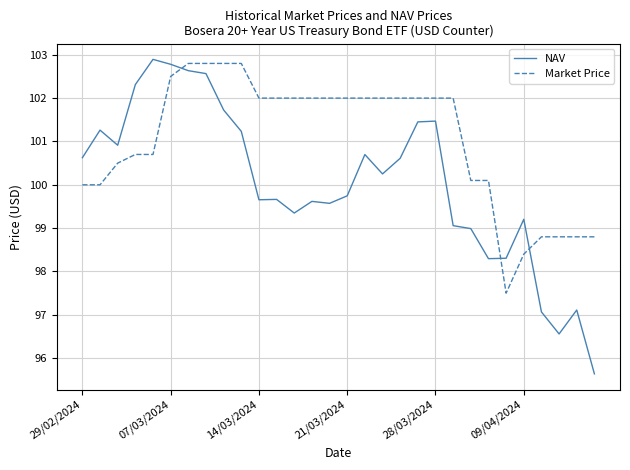

What is the maximum value for Market Price?

102.8